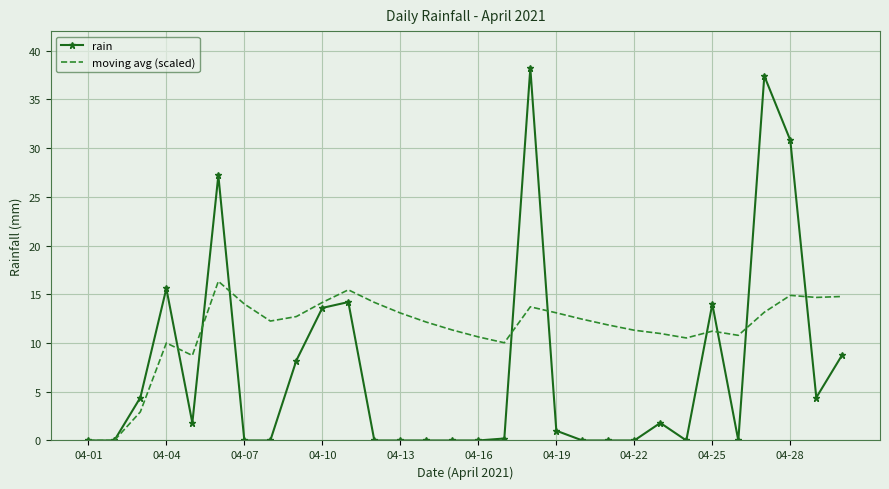

Rank the series by their maximum value, from lowest to highest.

moving avg (scaled), rain